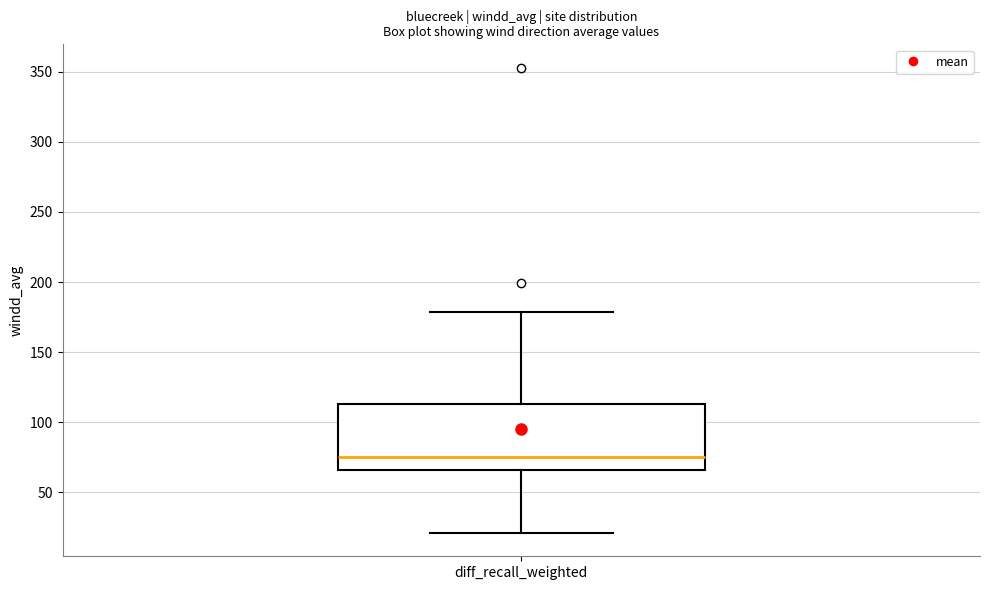

Transcribe this box plot: give where the median line is, the range the box spans, and where the two whiskers end, as read against the y-axis. The values are not printed on the chart, so give them approximately, as read against the axis.

median 75, box 65 to 115, whiskers 20 to 180